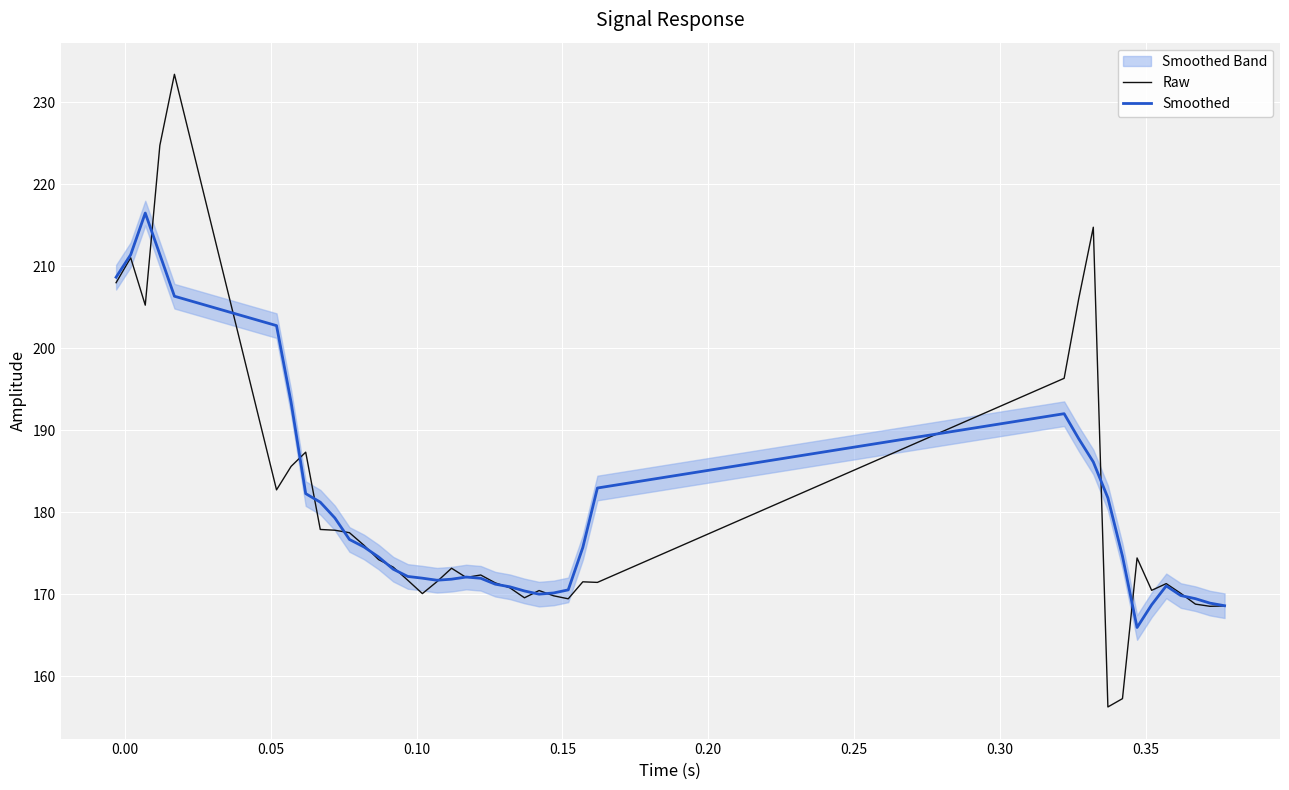

What is the minimum value for Smoothed?

165.9